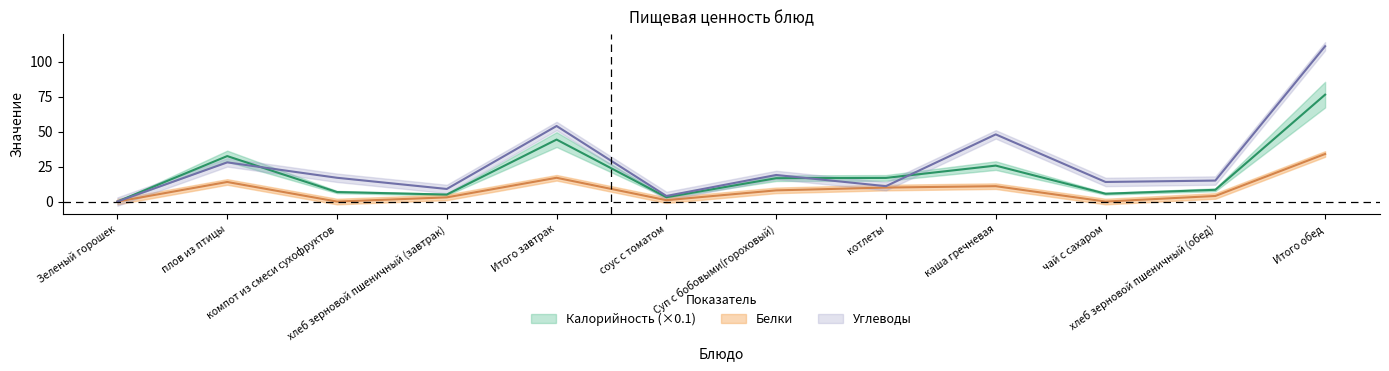

What are all the series names shown in the legend?

Калорийность, Белки, Углеводы